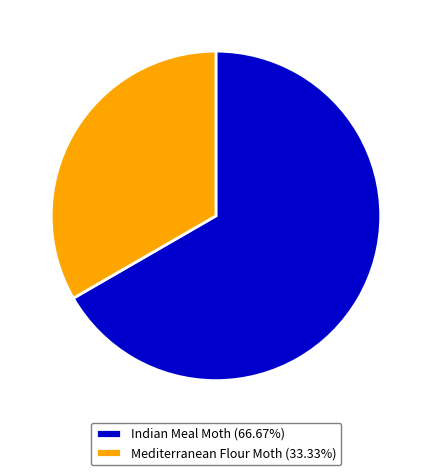

Approximately how many times larger is the value at Indian Meal Moth (66.67%) compared to Mediterranean Flour Moth (33.33%)?

2.0